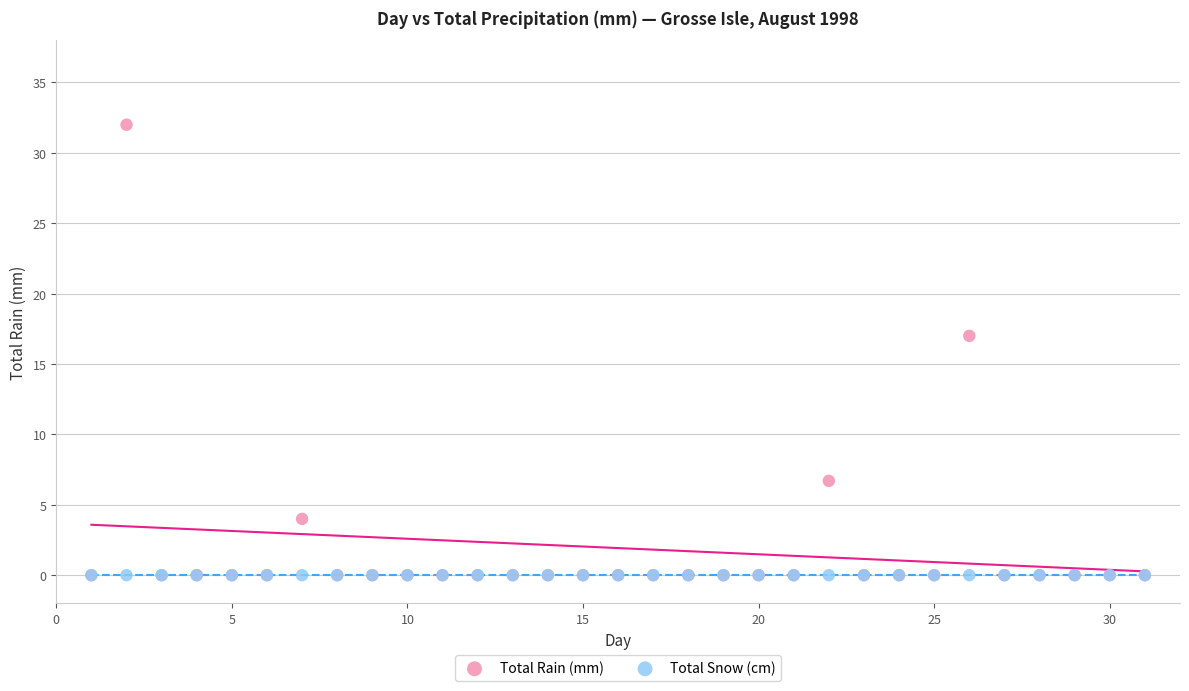

Which series contains the highest Y value?

Total Rain (mm)